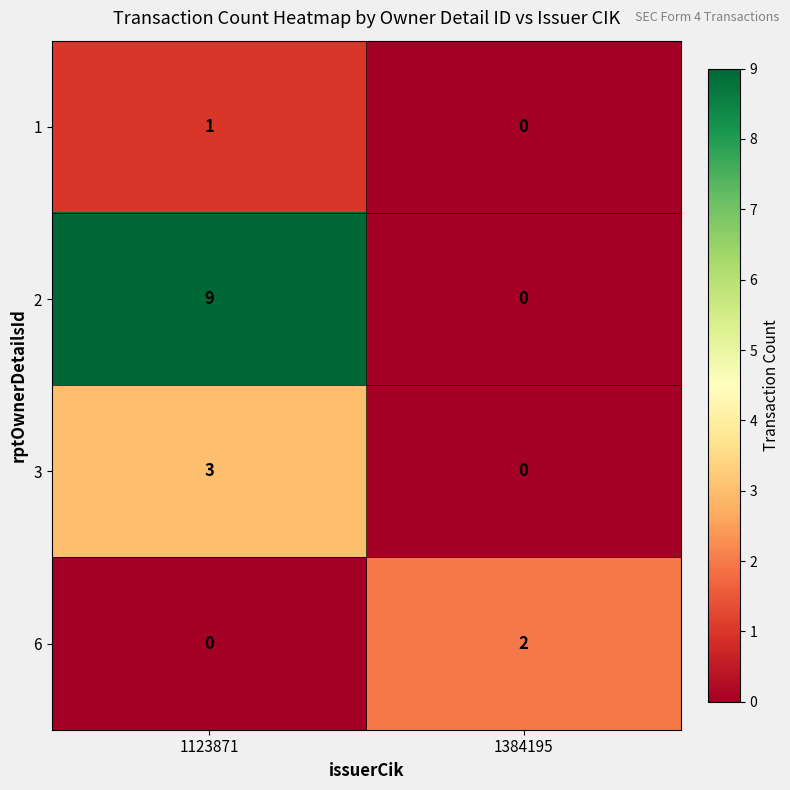

Rank the series by their maximum value, from lowest to highest.

1, 6, 3, 2